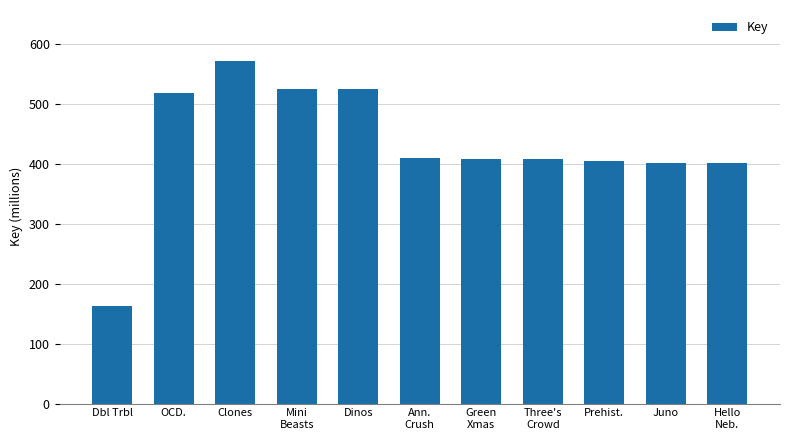

What is the label of the 9th bar from the left?

Prehist.